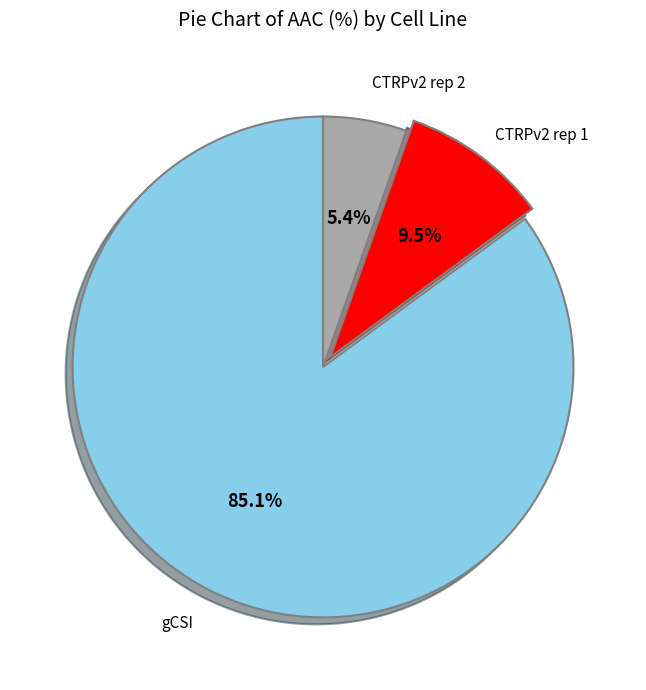

Is there any slice that represents more than half of the pie?

Yes